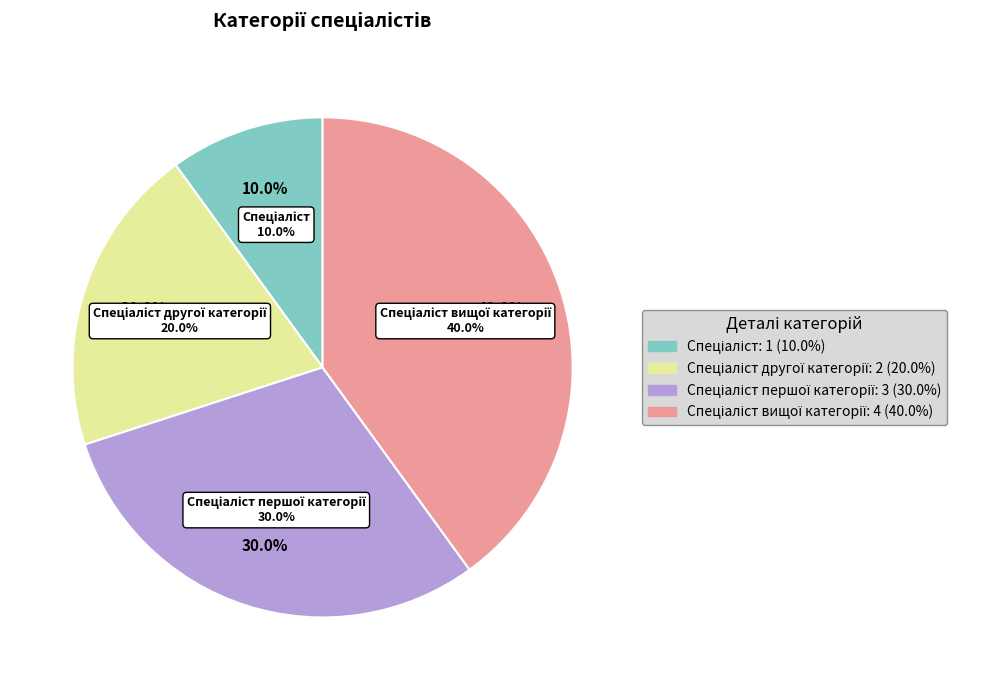

Combined, do Спеціаліст вищої категорії and Спеціаліст account for over 50%?

No